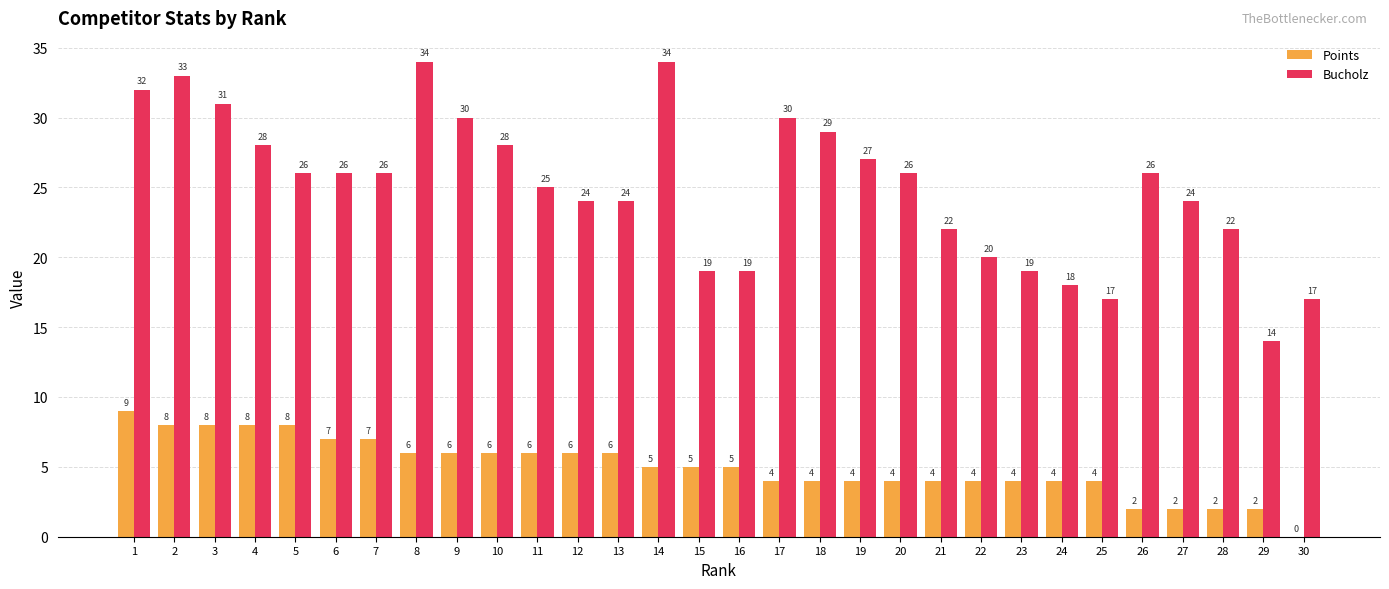

True or false: Bucholz has a value of 7 at 29.

False